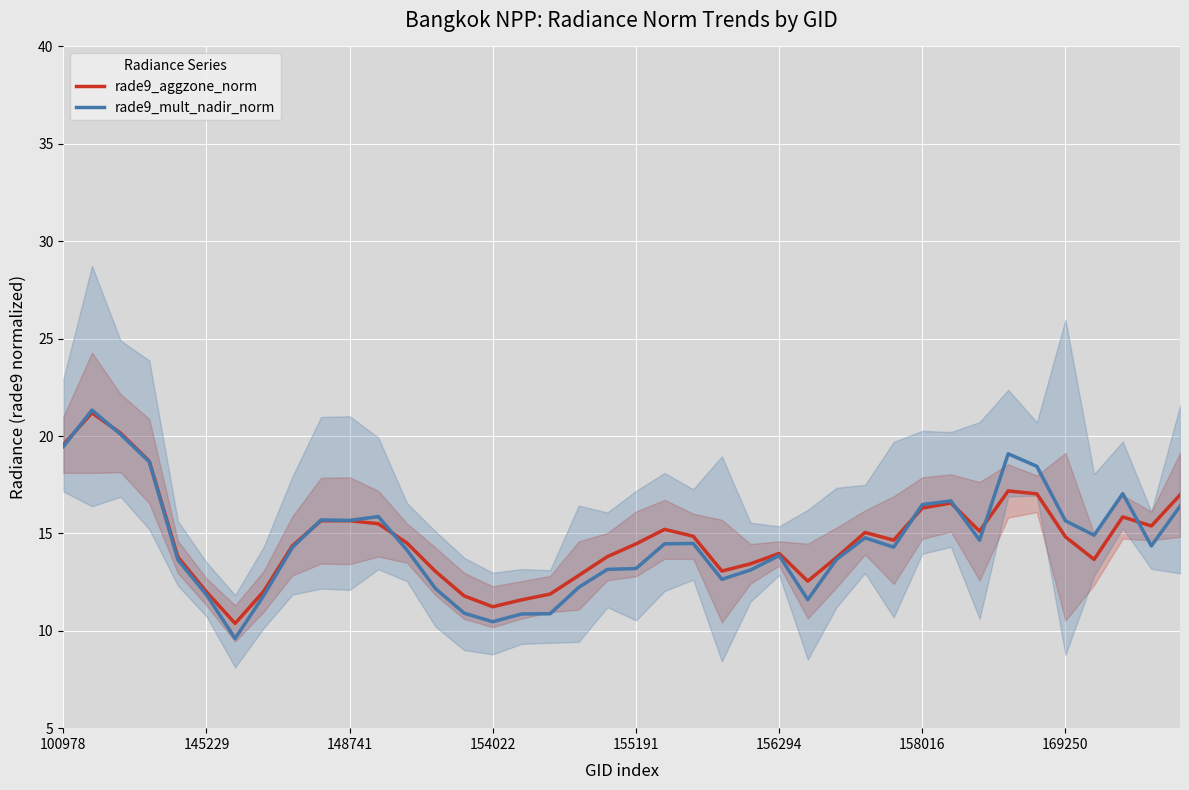

True or false: rade9_aggzone_norm has more than 2 interior local peaks.

True